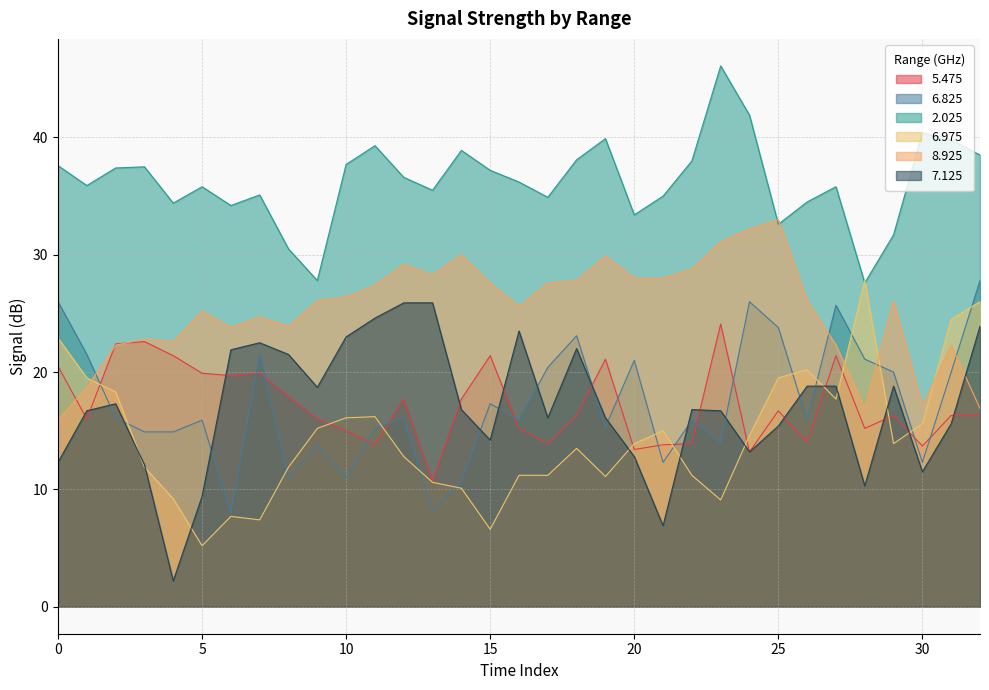

How many data points in 6.975 are above 13?

18